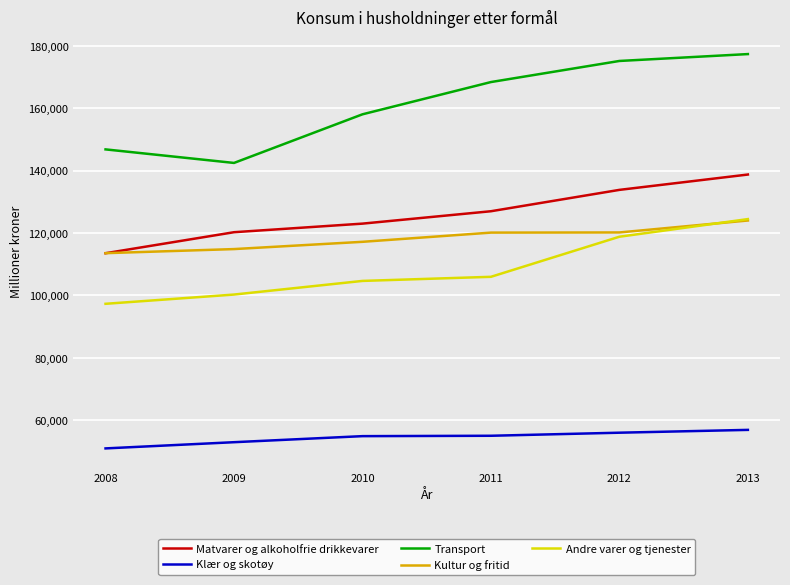

The Kultur og fritid series shows 199981 at 2011. True or false?

False